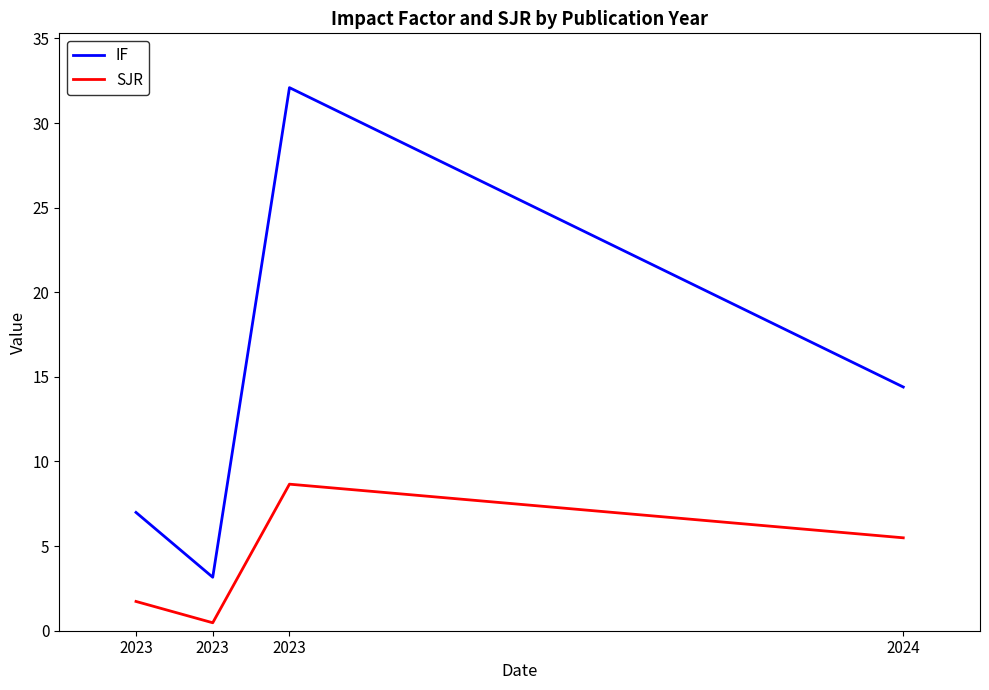

Does the chart have visible grid lines?

No